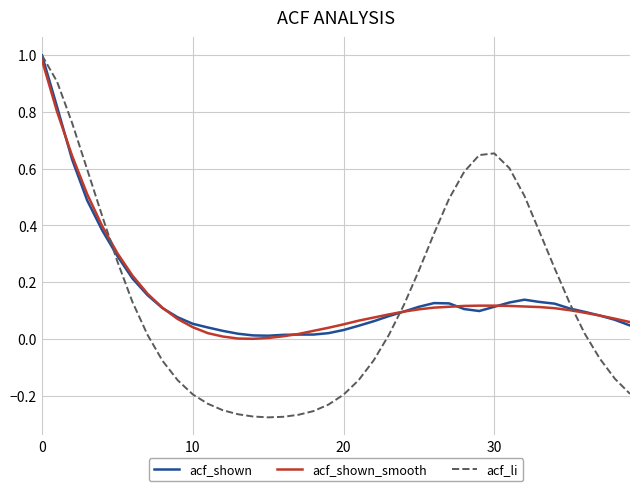

How many values in the acf_li series are below 0?

18